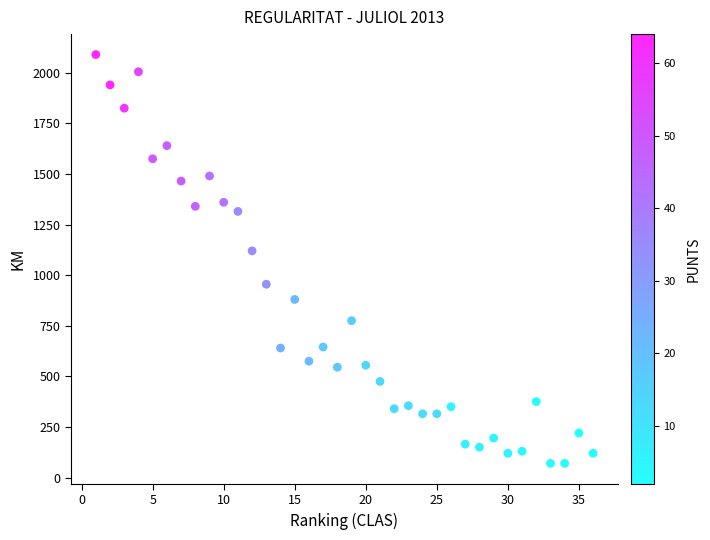

What is the range of X values (max minus min)?

35